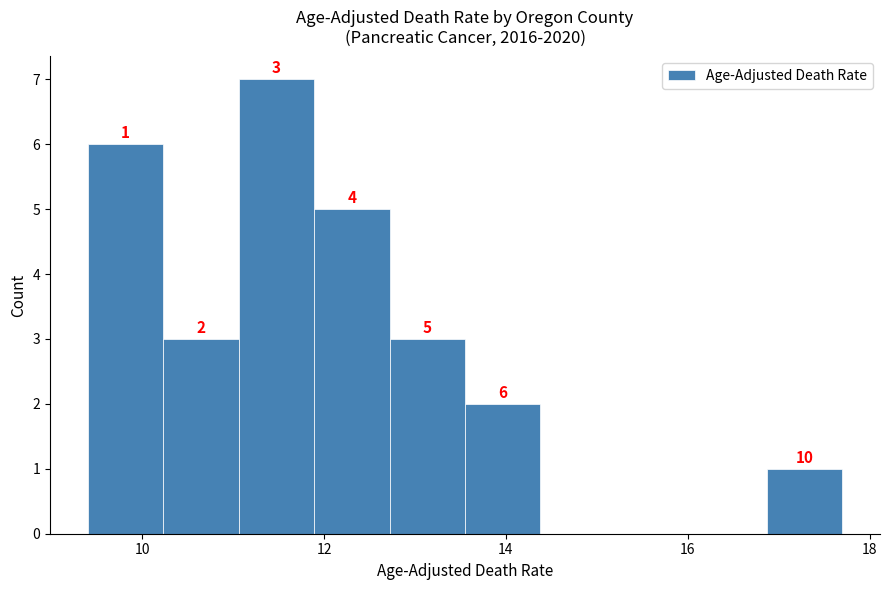

Which range on the x-axis has the tallest bar?

11.0 to 11.8